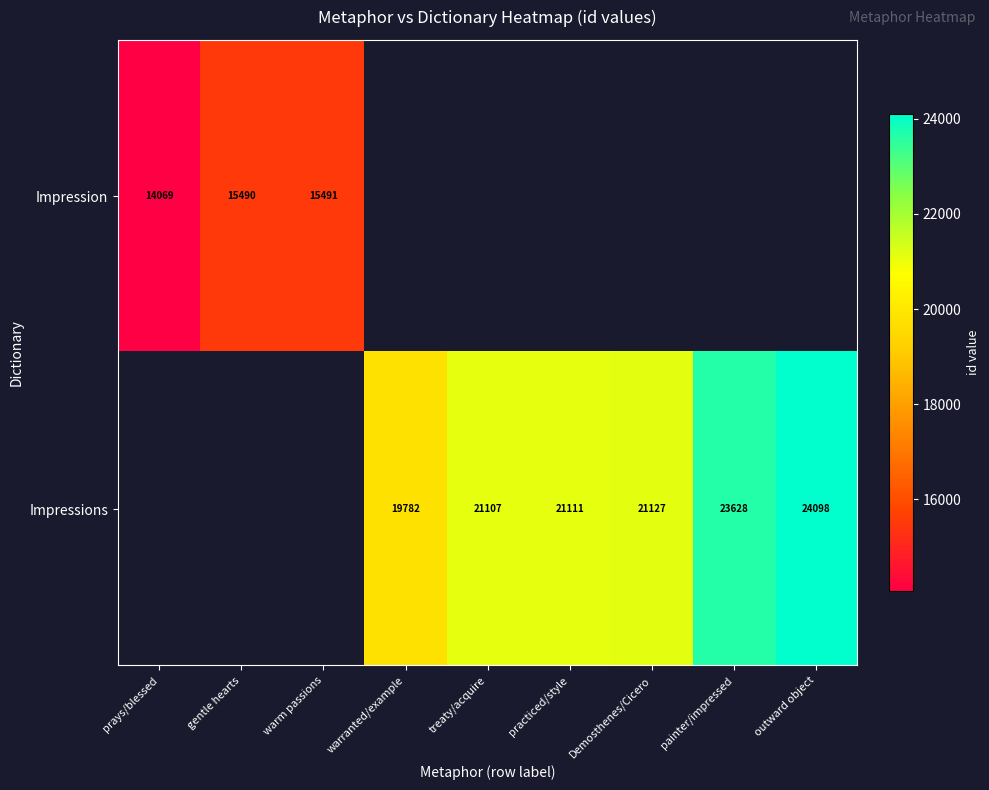

True or false: Impression has a value of 23443 at prays/blessed.

False